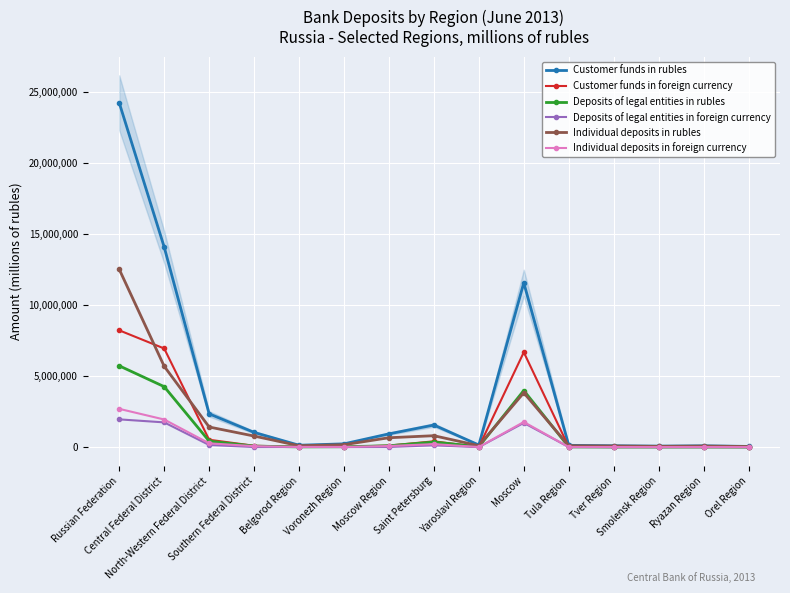

Is it true that Customer funds in foreign currency equals 6680118 at Moscow?

True